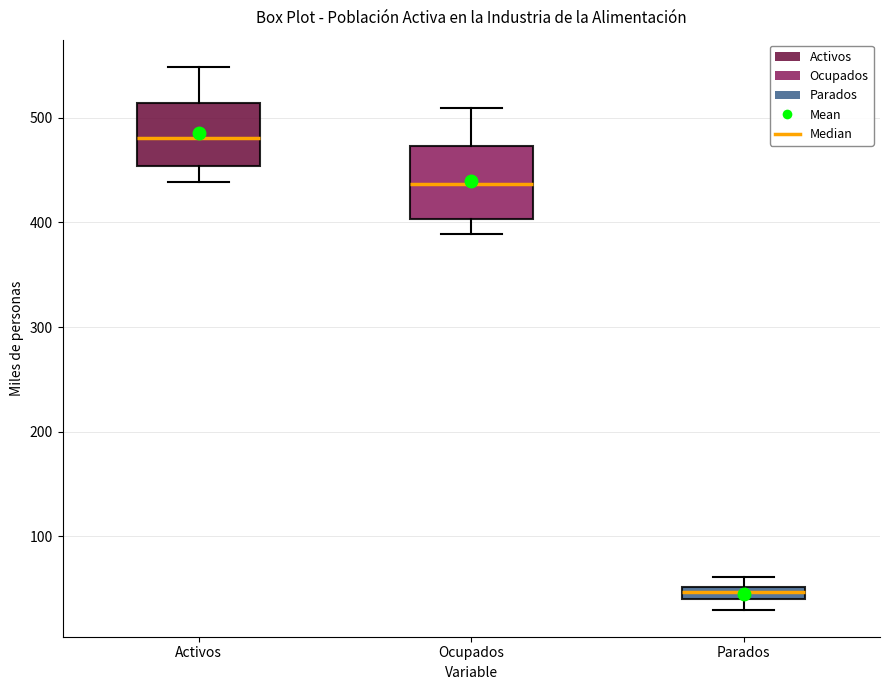

Where is the lower edge of the box for Parados on the y-axis? The values are not printed on the chart, so give them approximately, as read against the axis.

40